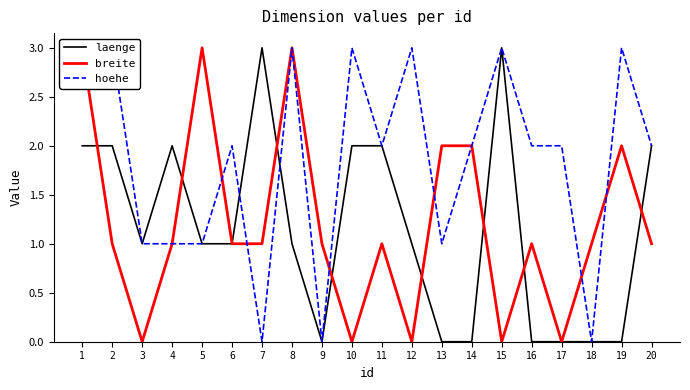

What is the approximate value of hoehe at 8?

3